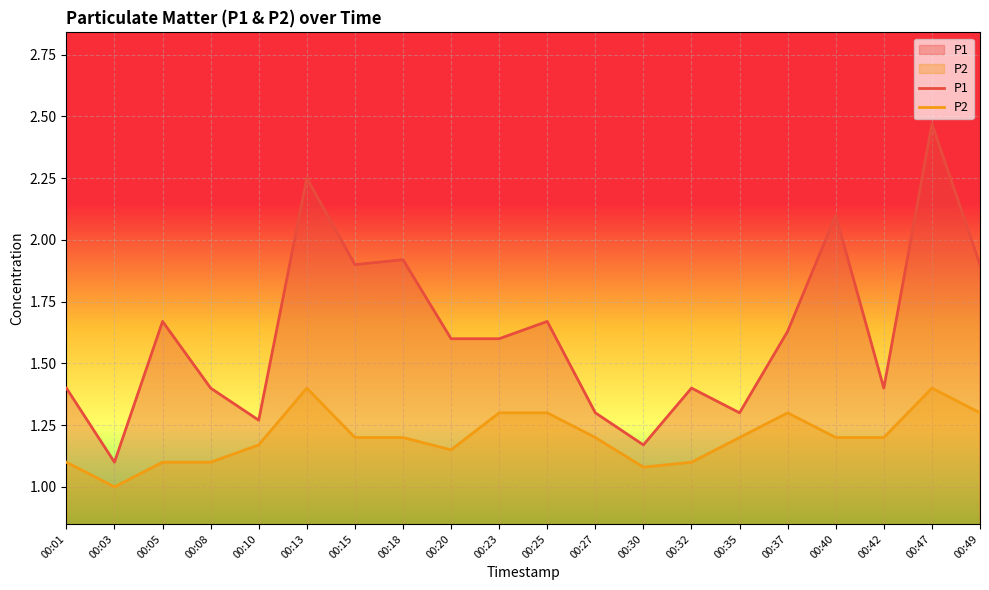

What is the minimum value for P2?

1.0